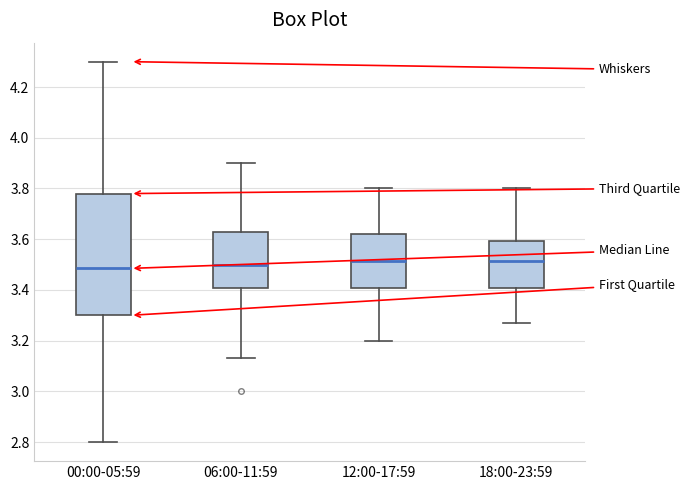

Which box is the tallest, from its lower edge to its upper edge?

00:00-05:59